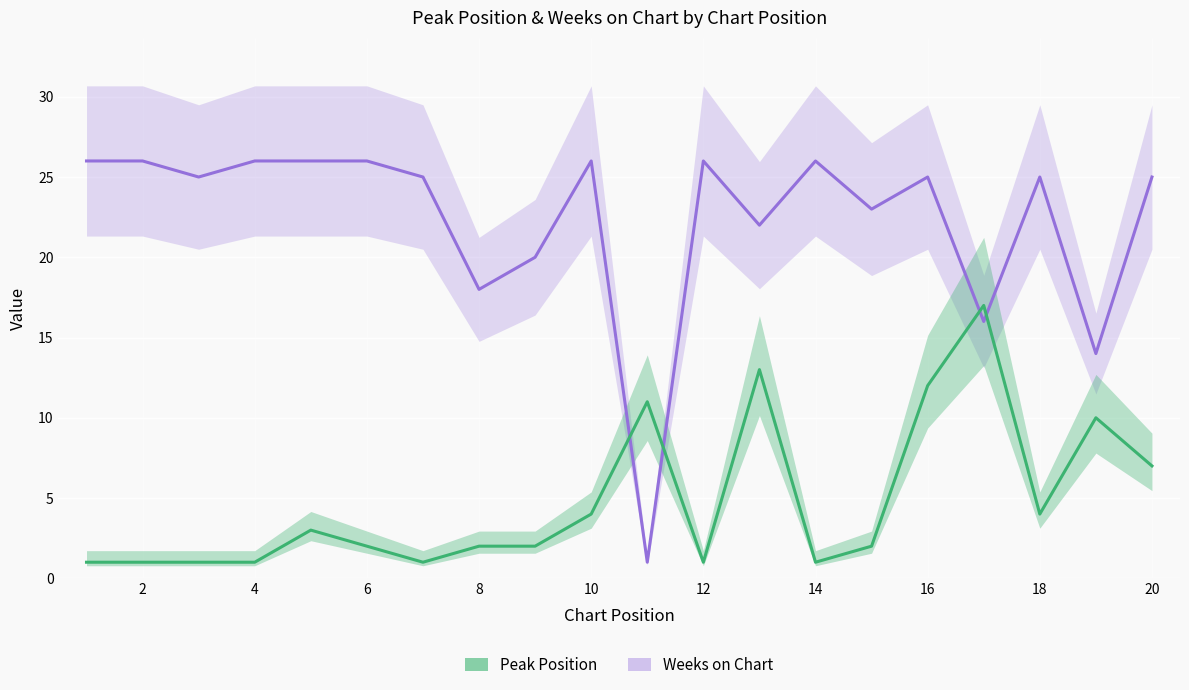

Which series ends up on top after the final intersection of Peak Position and Weeks on Chart?

Weeks on Chart